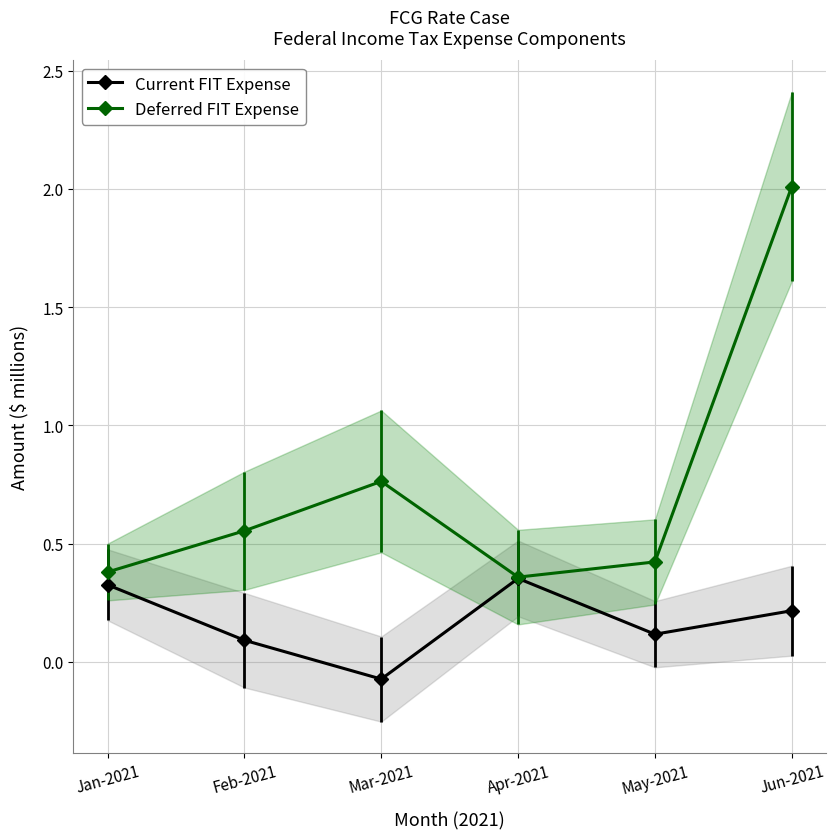

What is the label of the 2nd point from the left?

Feb-2021